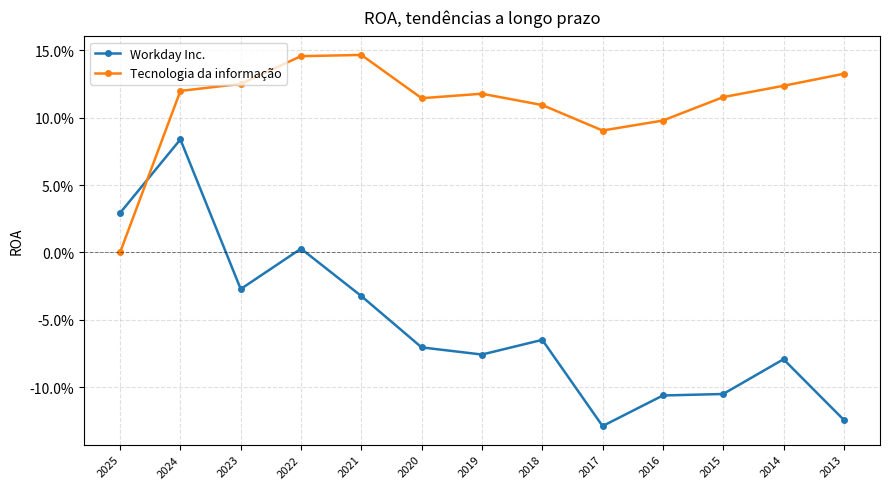

Rank the series at 2014 from lowest to highest value.

Workday Inc., Tecnologia da informação